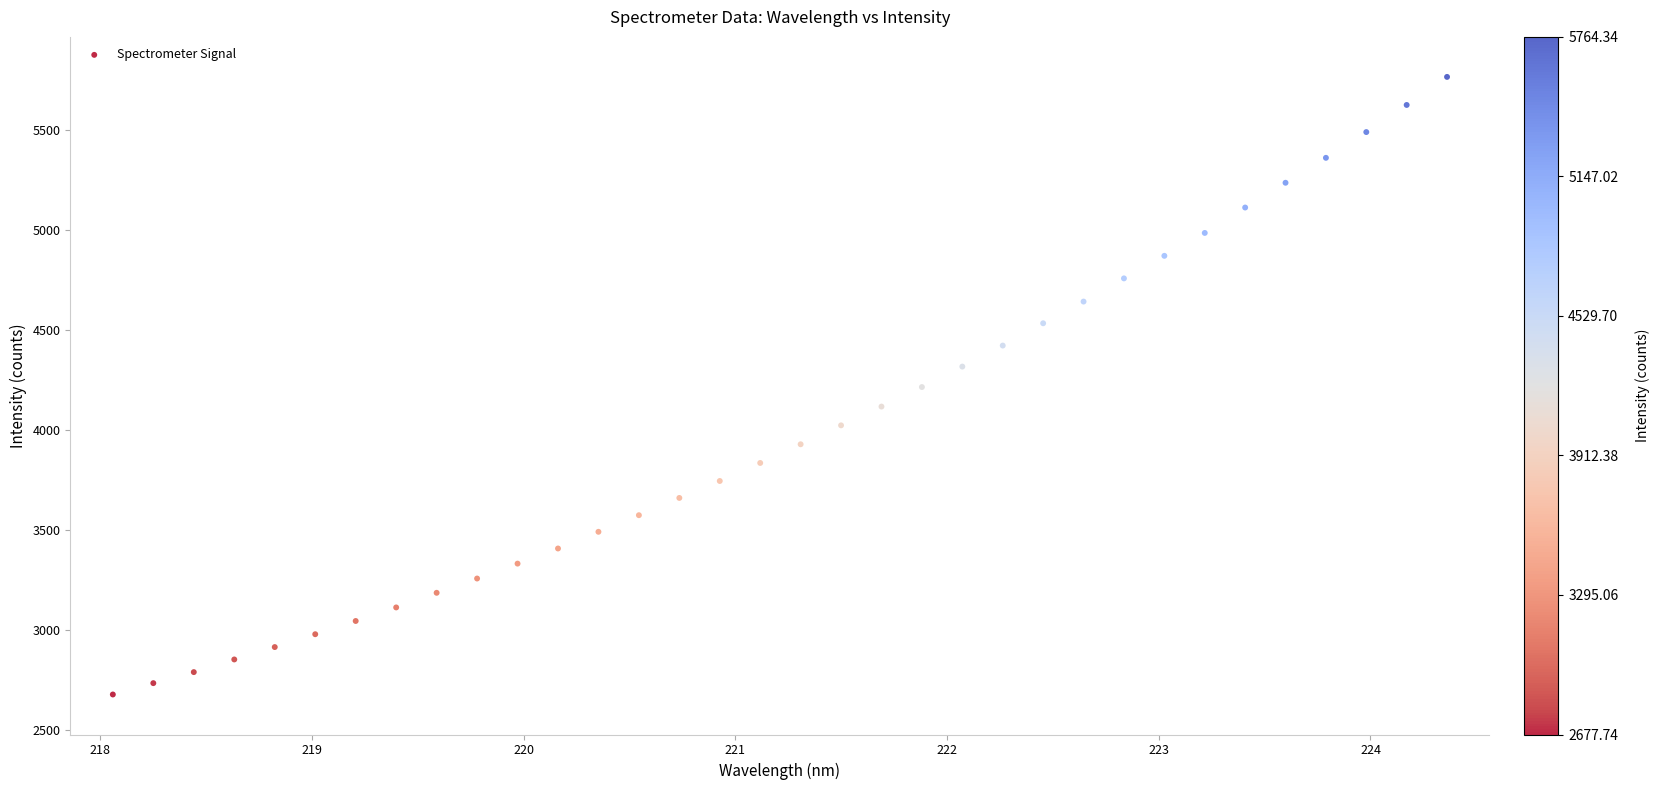

What is the range of X values (max minus min)?

6.3